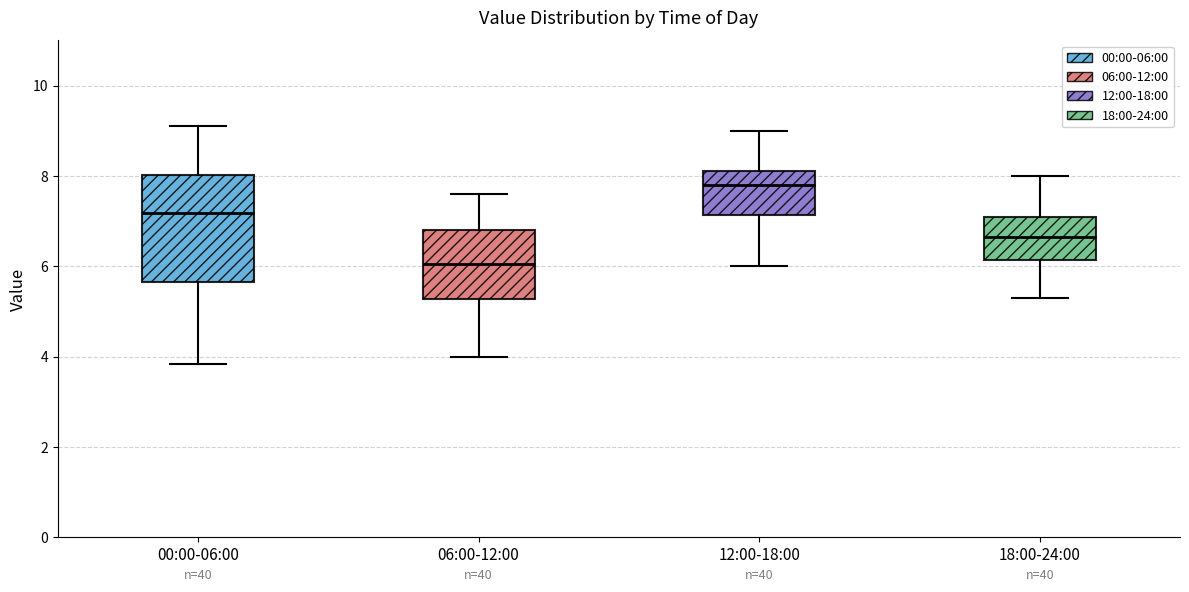

Where does the upper whisker of the box for 00:00-06:00 end on the y-axis? The values are not printed on the chart, so give them approximately, as read against the axis.

9.2